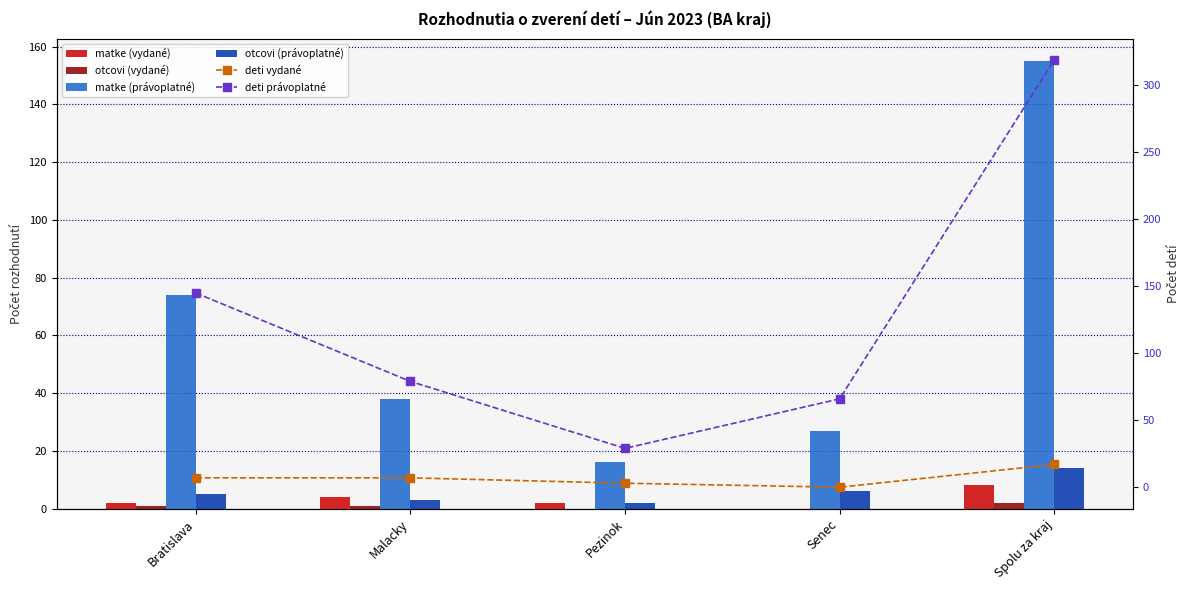

How many groups of bars are there?

5